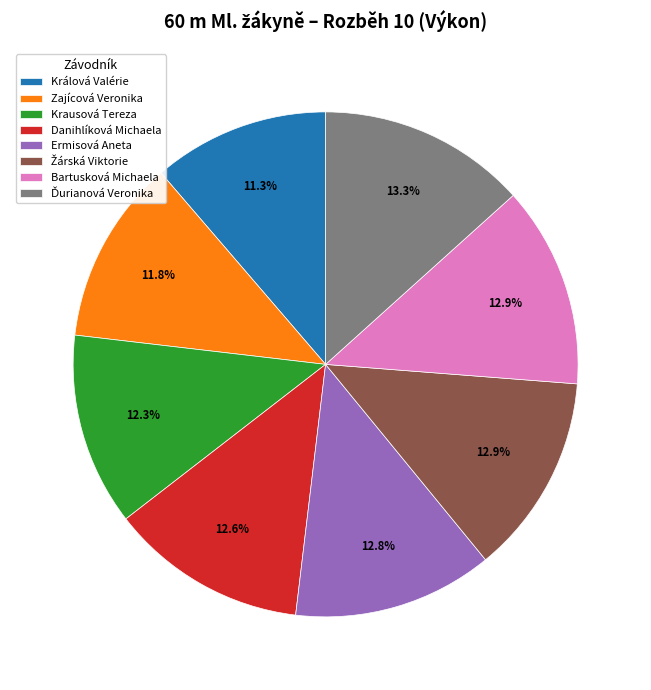

Is it true that Ermisová Aneta is 4% of the pie?

False